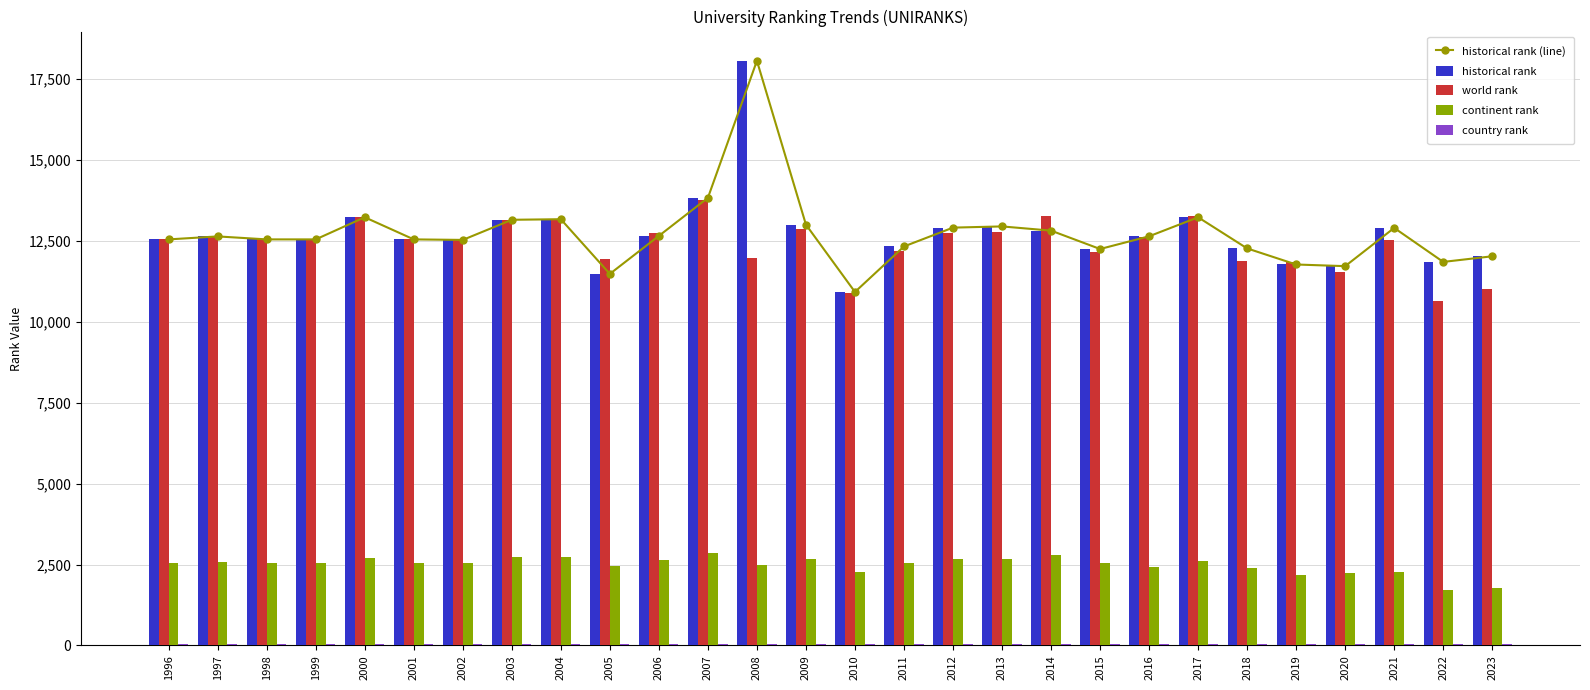

At which category is the sum across all series the highest?

2008